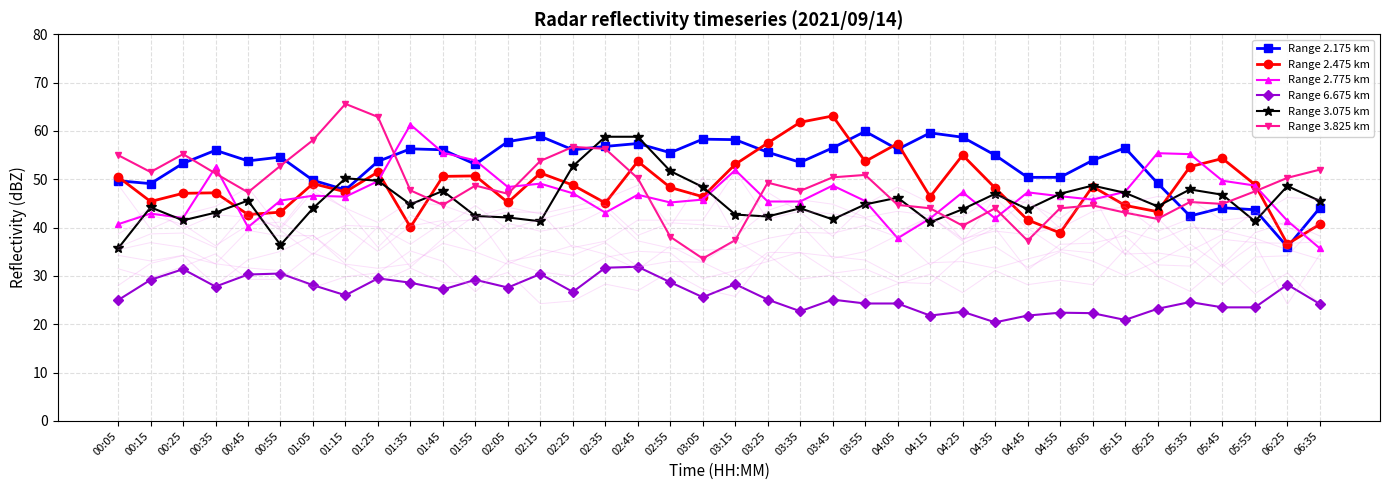

Between 05:35 and 00:35, which is larger?

00:35